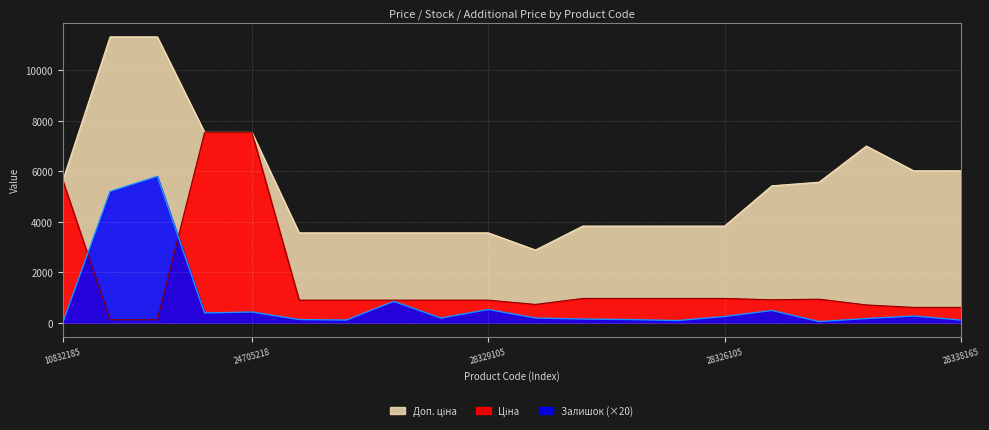

Rank the series at 28326105 from lowest to highest value.

Залишок, Ціна, Доп. ціна